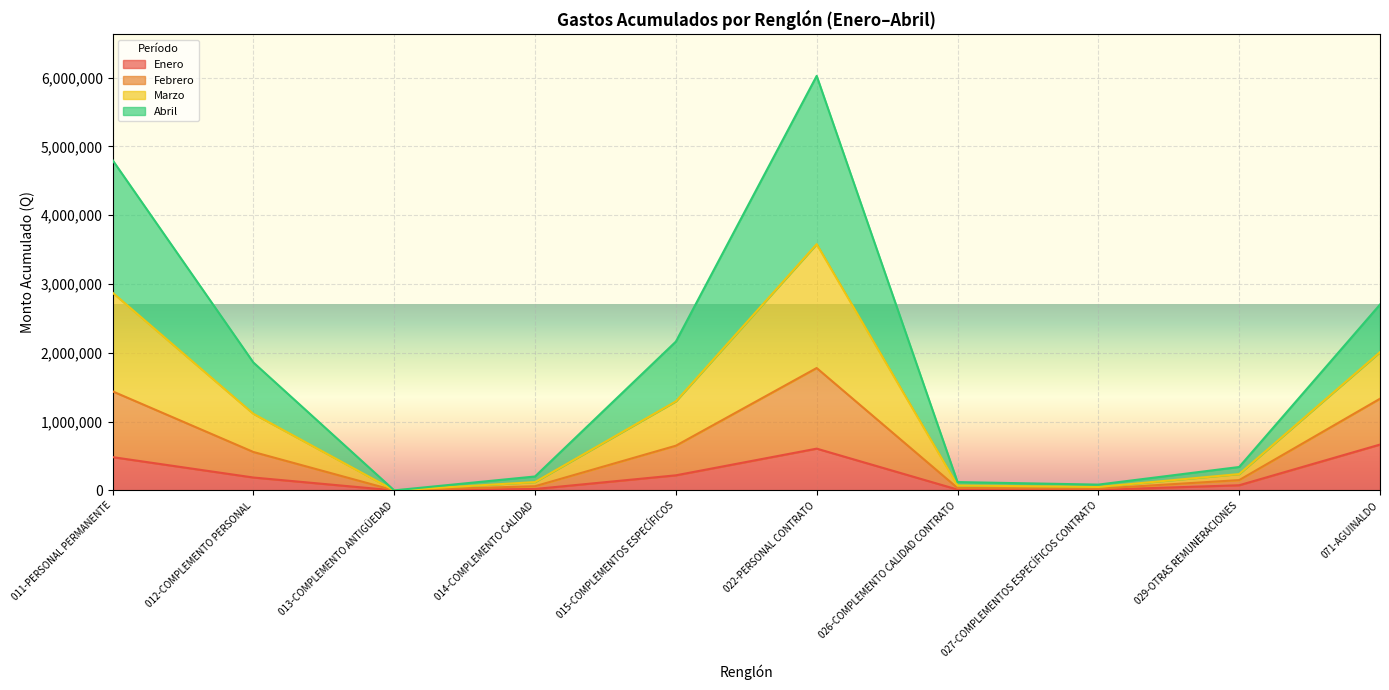

At which category is the sum across all series the highest?

022-PERSONAL CONTRATO